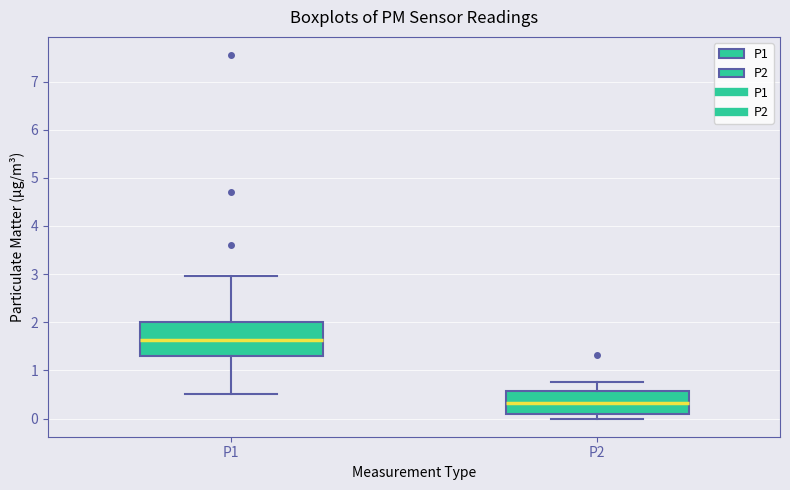

Which box's median line is the lowest?

P2